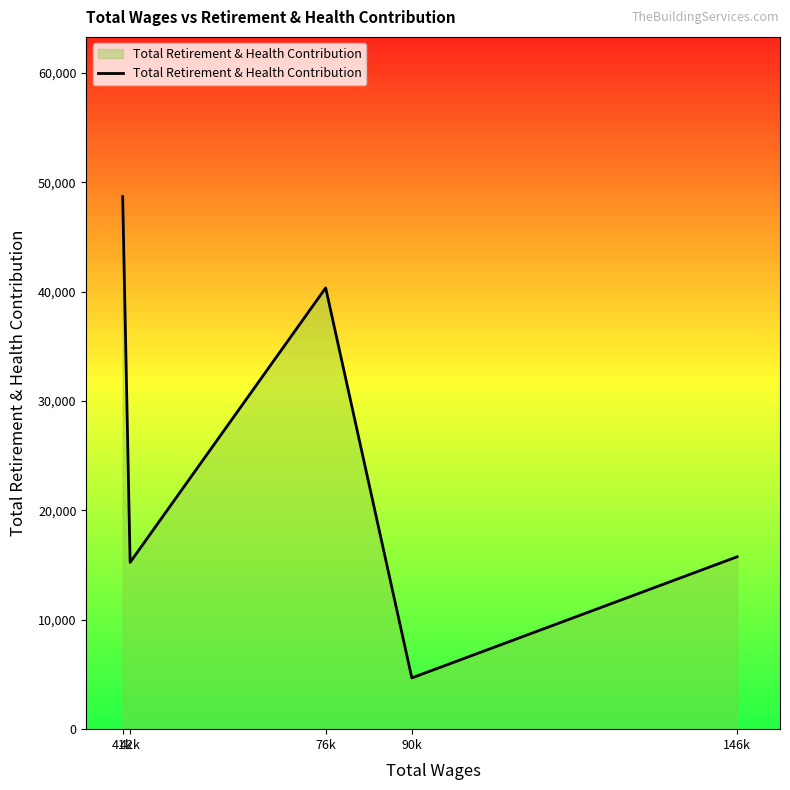

Between 76k and 42k, which is larger?

76k